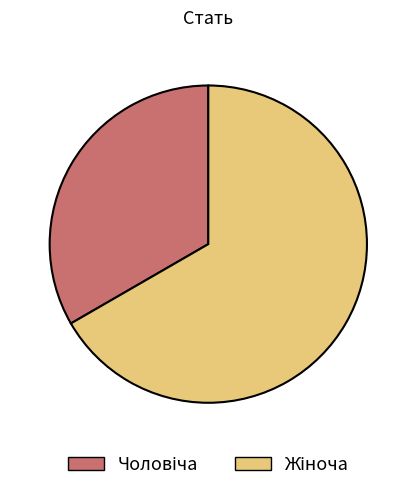

Is there a majority slice in this chart?

Yes